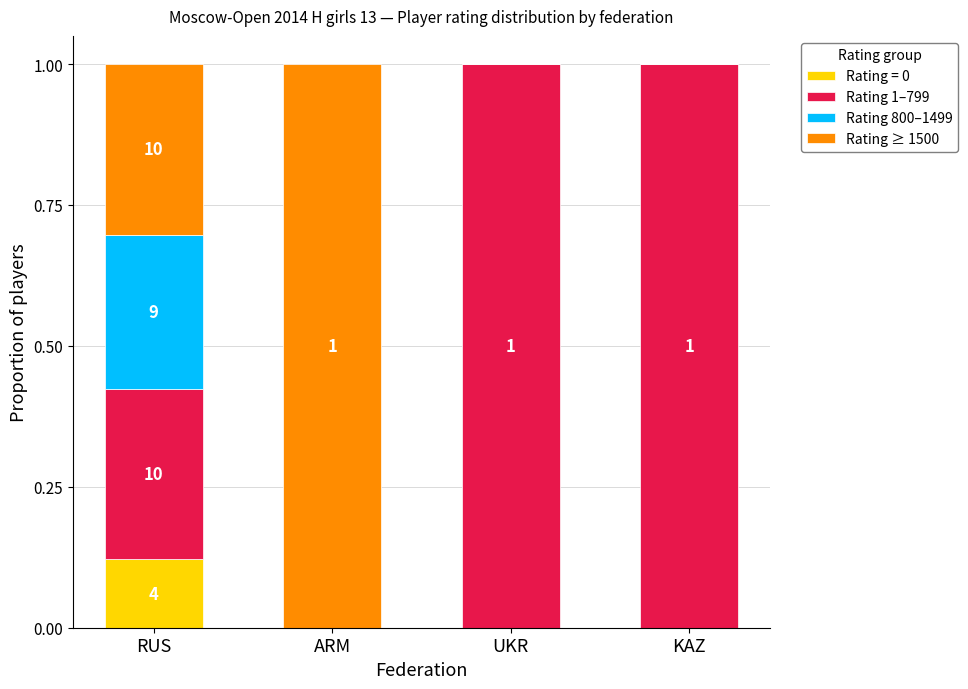

At which label does Rating = 0 reach its peak?

RUS